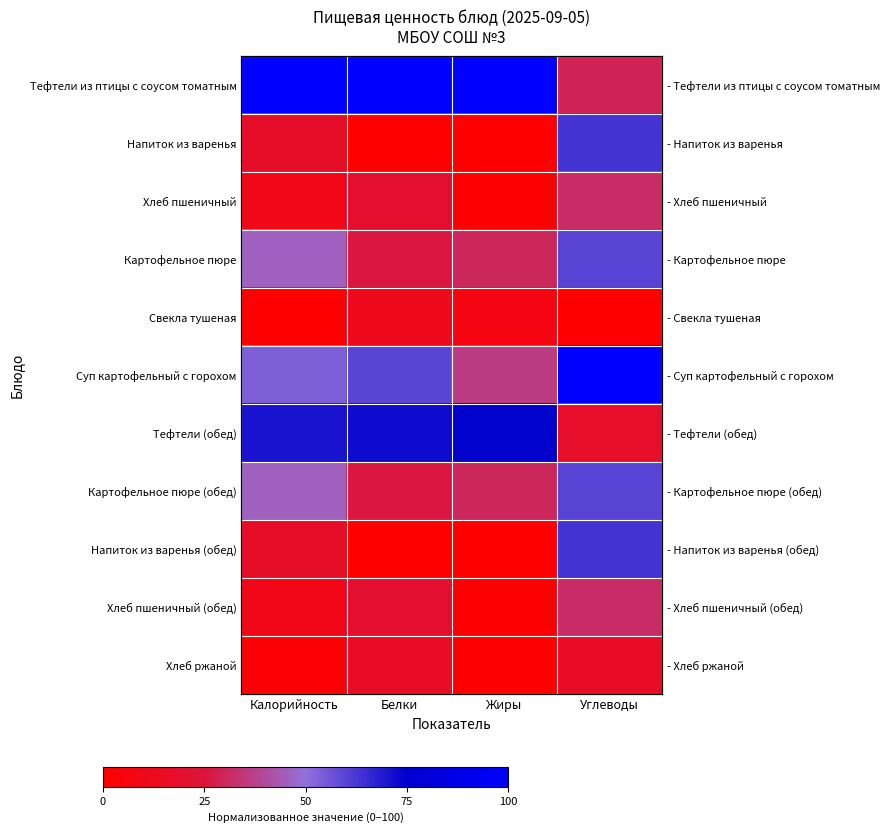

List the labels in order of Свекла тушеная value, largest first.

Белки, Жиры, Калорийность, Углеводы